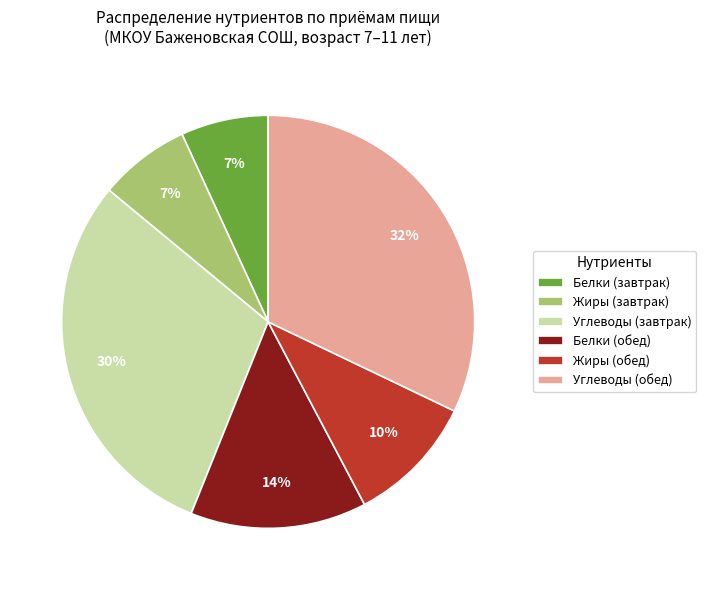

Approximately how many times larger is the value at Белки (завтрак) compared to Жиры (обед)?

0.7